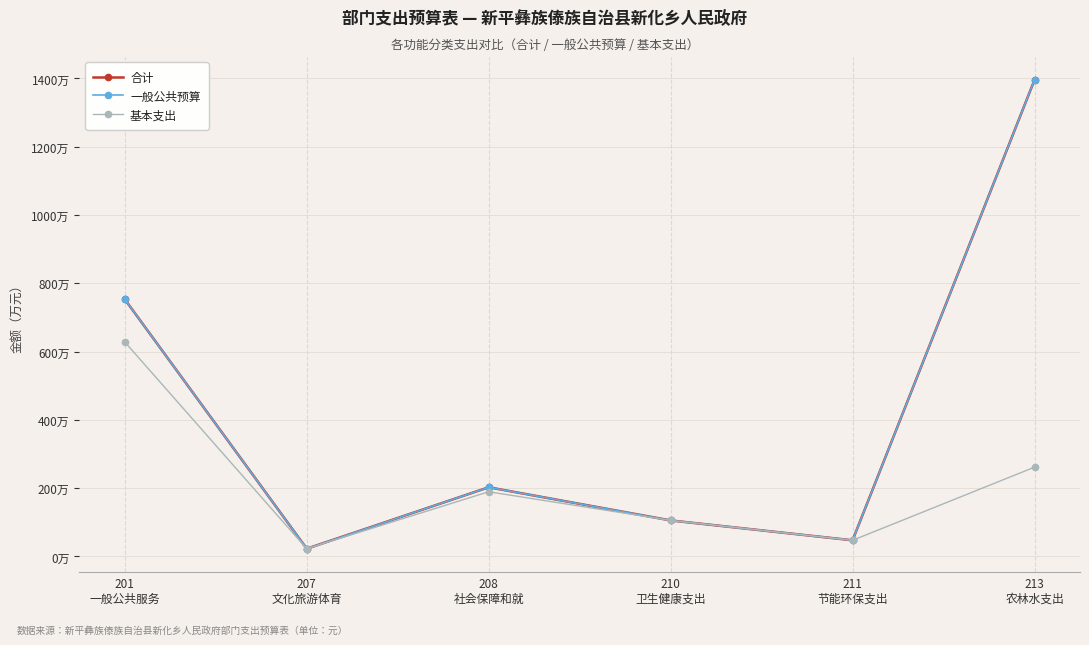

What is the spread (max minus min) of values at 213
农林水支出?

11343700.0